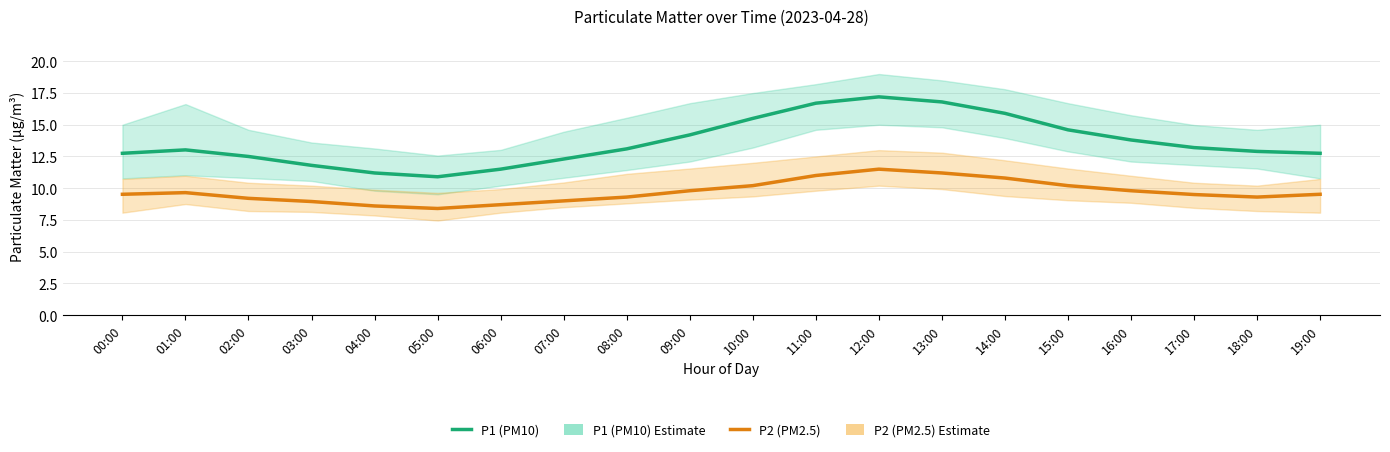

List the labels in order of P2 (PM2.5) value, largest first.

12:00, 13:00, 11:00, 14:00, 10:00, 15:00, 09:00, 16:00, 01:00, 00:00, 19:00, 17:00, 08:00, 18:00, 02:00, 07:00, 03:00, 06:00, 04:00, 05:00